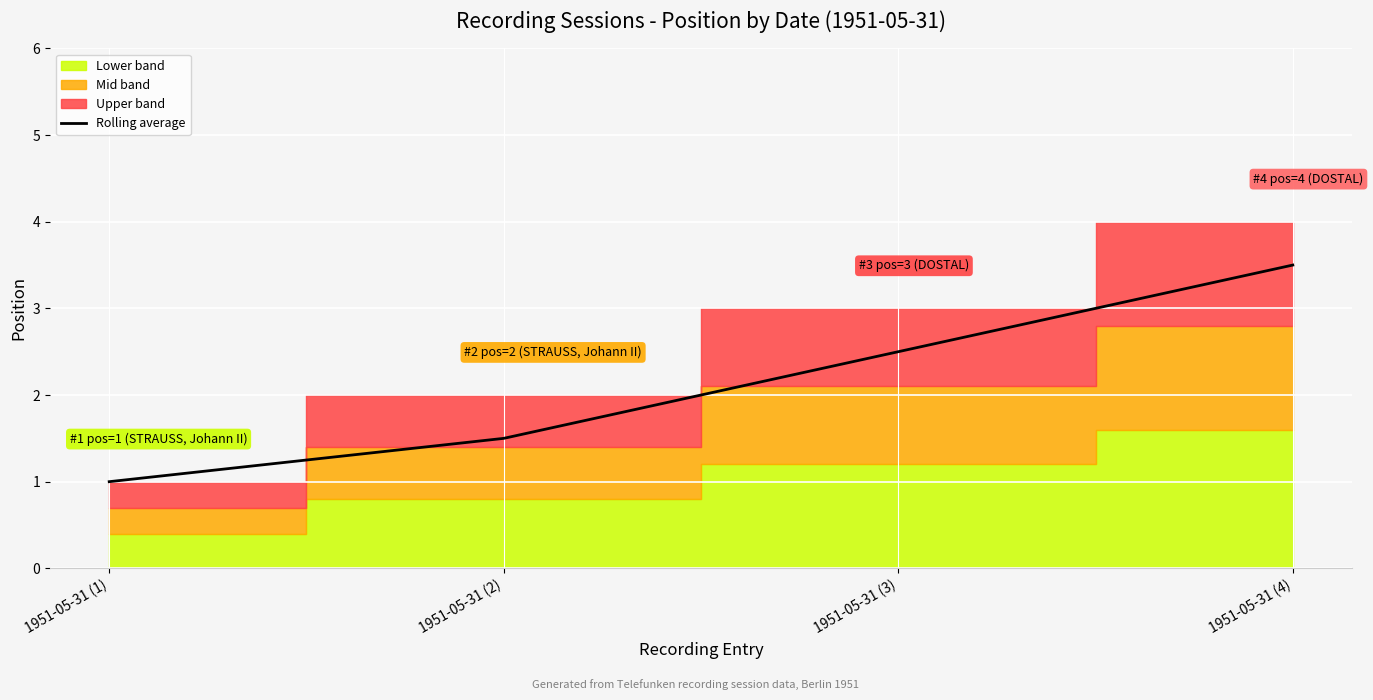

Read the value at 1951-05-31 (4).

3.5